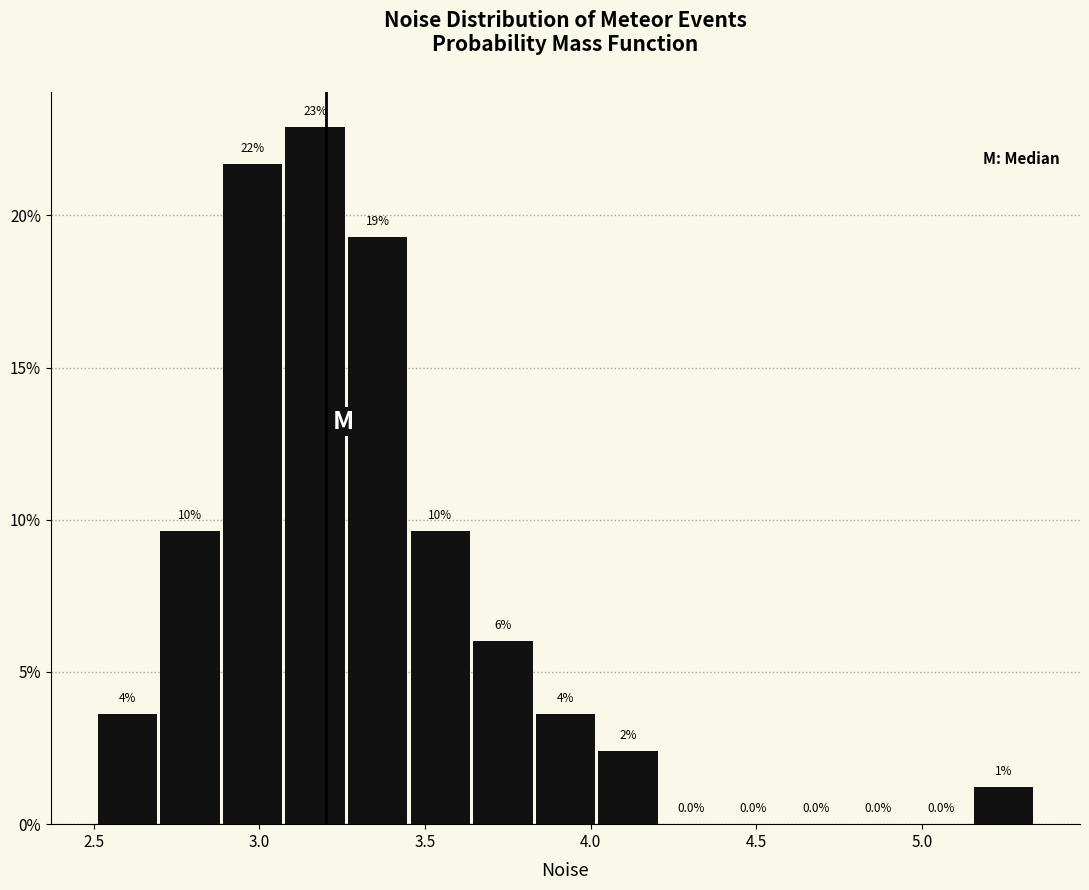

Around what value on the x-axis is the tallest bar? Give the approximate position of its centre, as read against the axis.

3.15